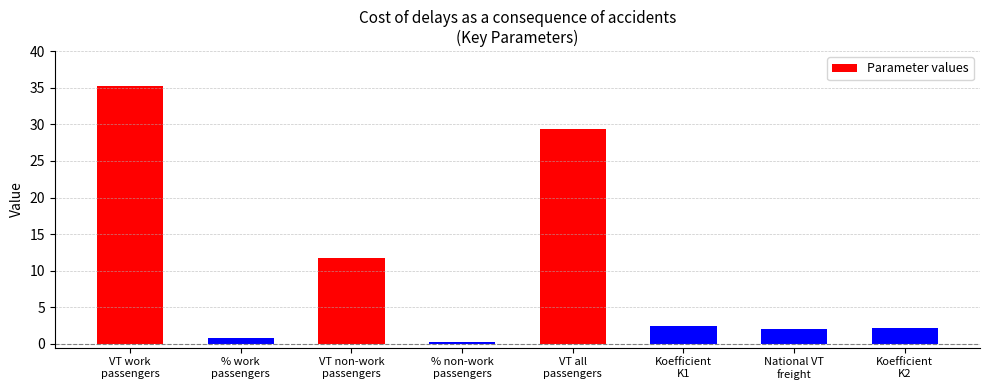

What is the sum of the values at VT all
passengers and National VT
freight?

31.4